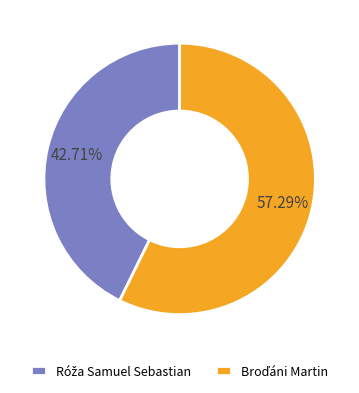

Is there any slice that represents more than half of the pie?

Yes